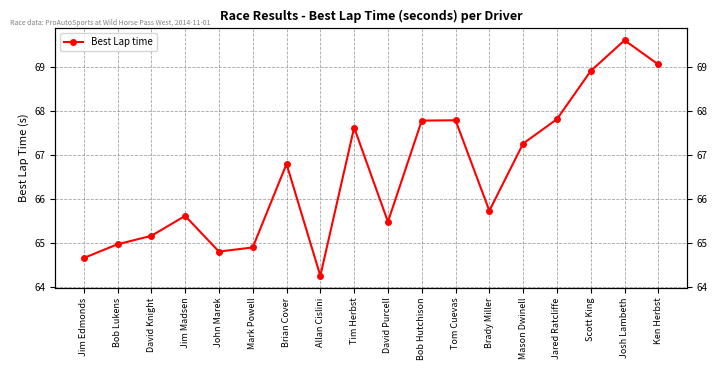

How many interior local valleys (lower than both neighbors) does the data have?

4